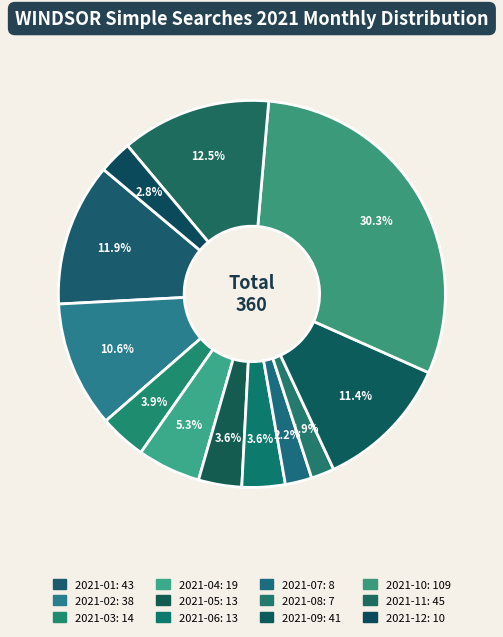

How many slices are in this pie chart?

12